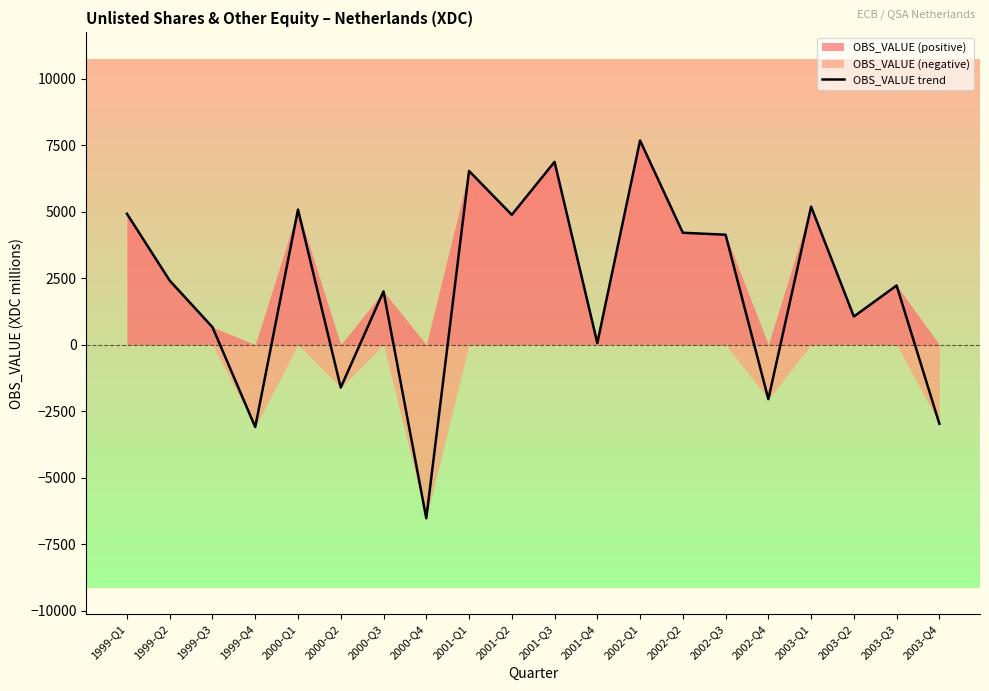

The chart shows a value of 5799 at 2002-Q3. True or false?

False